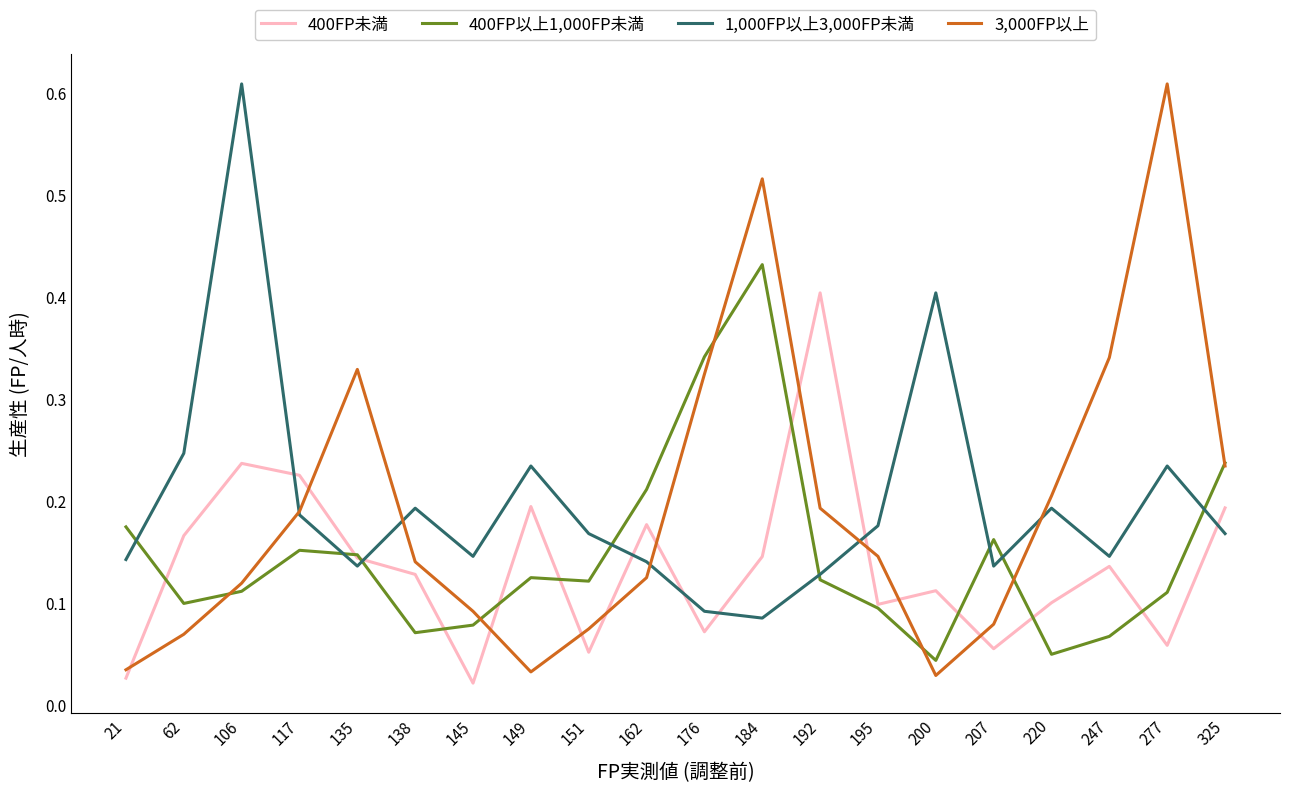

How many intersections are there between 3,000FP以上 and 1,000FP以上3,000FP未満?

5